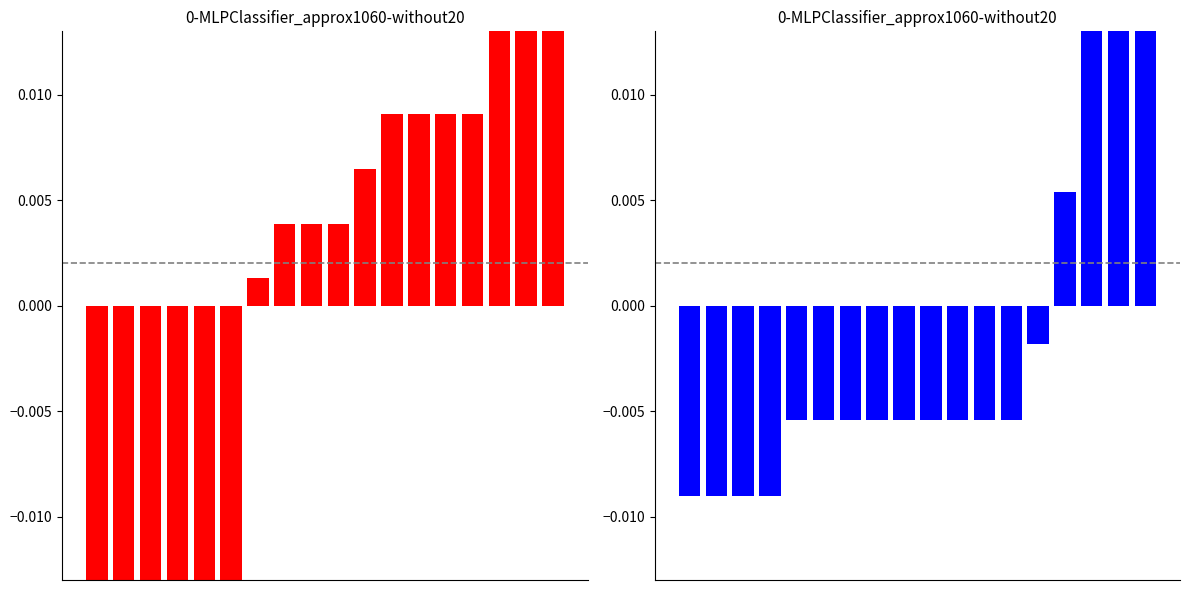

How many bars are there in total?

36